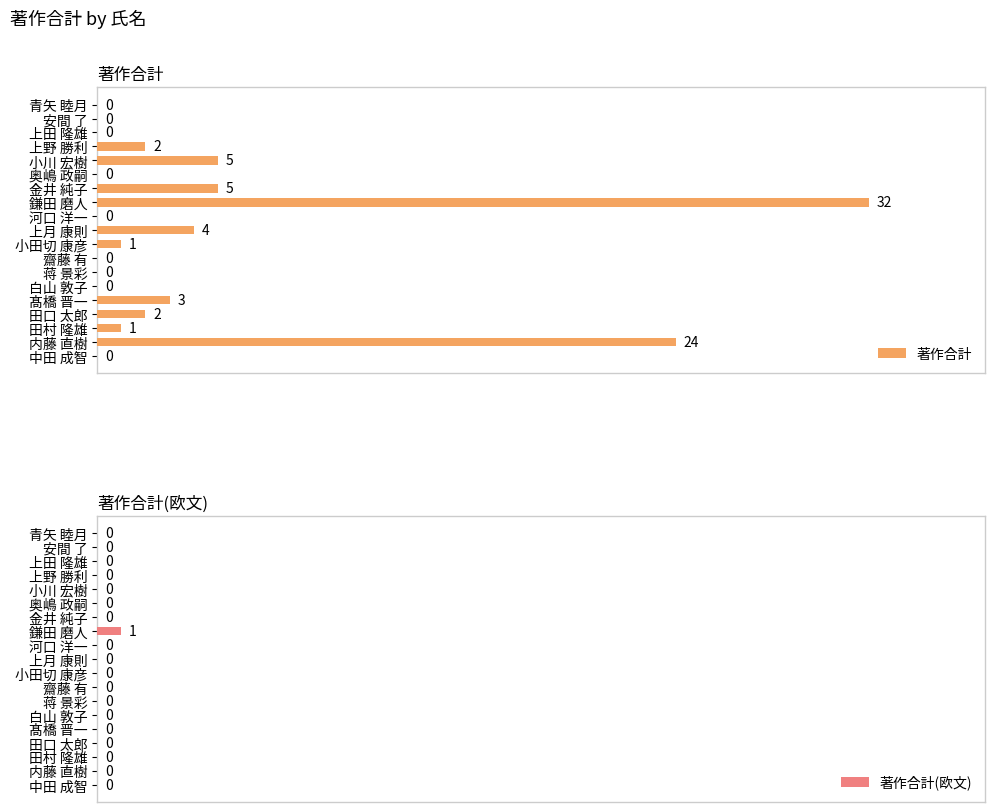

How many bars are there in total?

38